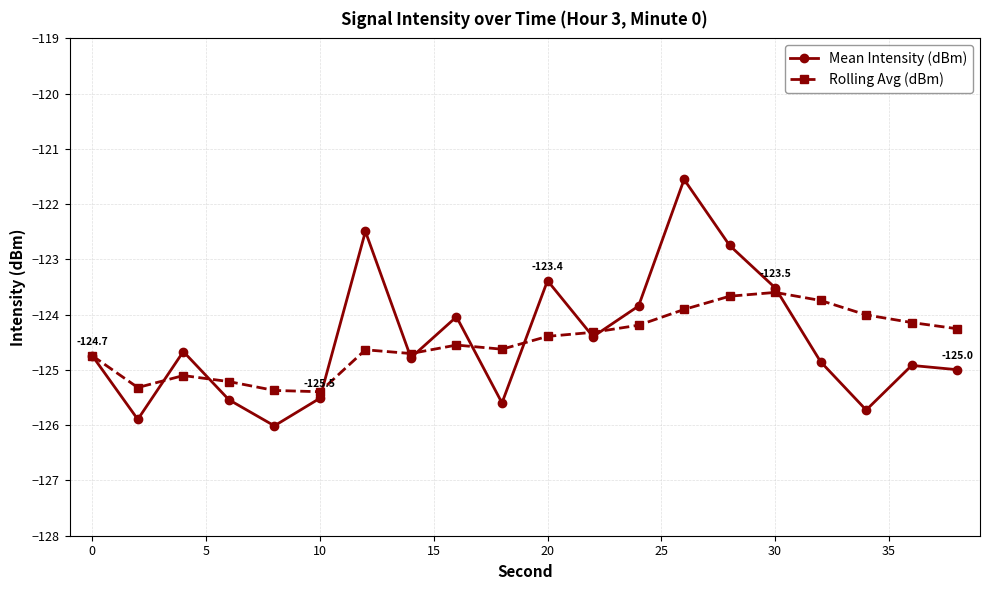

What is the maximum value for Rolling Avg (dBm)?

-123.6